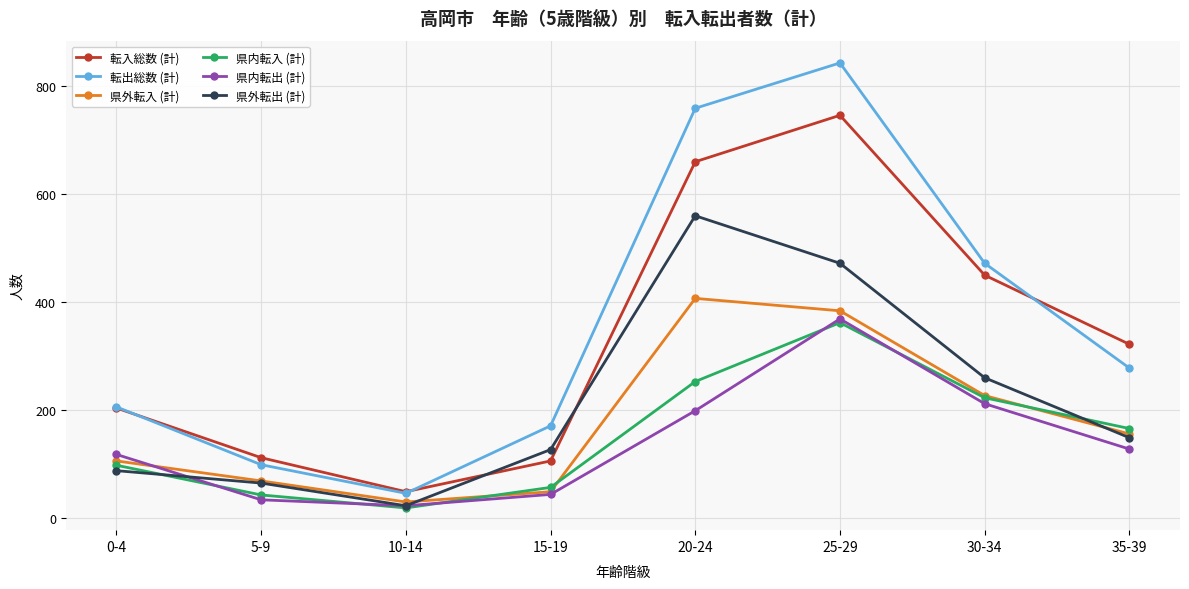

The value of 県内転出 (計) at 35-39 is 40. True or false?

False